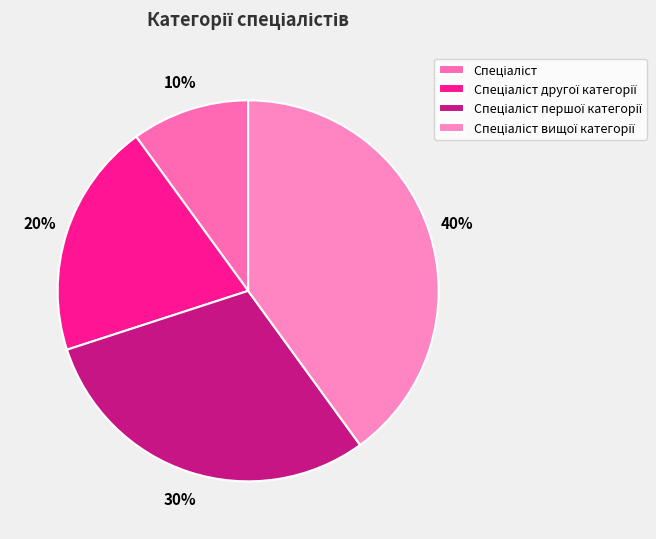

To the nearest percent, what is the difference between the largest and smallest slice percentages?

30%